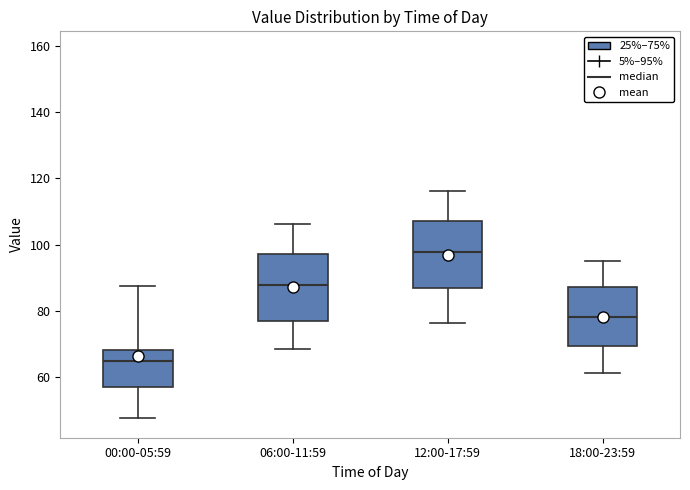

Reading left to right, read every box against the y-axis: the position of its median line, the range the box covers, and the ends of its whiskers. The values are not printed on the chart, so give them approximately, as read against the axis.

00:00-05:59: median 64, box 58 to 68, whiskers 48 to 88
06:00-11:59: median 88, box 78 to 98, whiskers 68 to 106
12:00-17:59: median 98, box 88 to 108, whiskers 76 to 116
18:00-23:59: median 78, box 70 to 88, whiskers 62 to 96